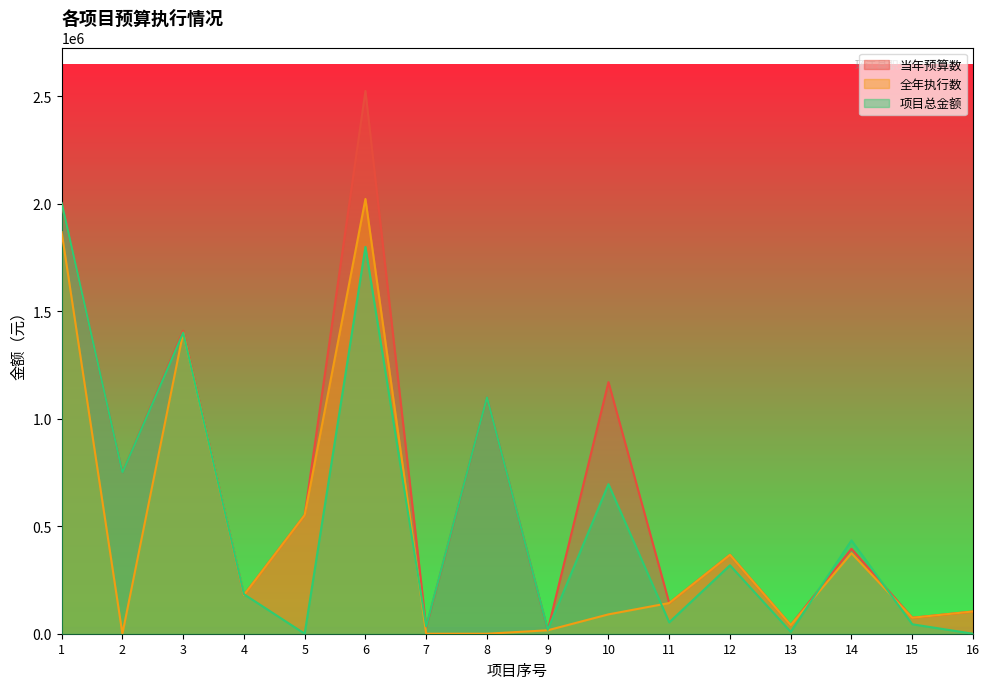

Reading right to left, list all the values displayed in this chart.

当年预算数: 16=103500.0	15=74200.0	14=395200.0	13=40000.0	12=367082.0	11=142767.1	10=1170749.0	9=16000.0	8=1100000.0	7=30000.0	6=2525736.0	5=552000.0	4=179805.0	3=1410000.0	2=750000.0	1=2000000.0
全年执行数: 16=103500.0	15=74200.0	14=374700.0	13=40000.0	12=367082.0	11=142767.1	10=90000.0	9=16000.0	8=0.0	7=0.0	6=2022954.6	5=552000.0	4=179805.0	3=1400749.1	2=0.0	1=1868734.0
项目总金额: 16=5.0	15=43900.0	14=434100.0	13=8900.0	12=318417.0	11=52815.5	10=695967.0	9=18400.0	8=1100000.0	7=34000.0	6=1800000.0	5=5.0	4=183805.0	3=1400749.1	2=750000.0	1=2004000.0